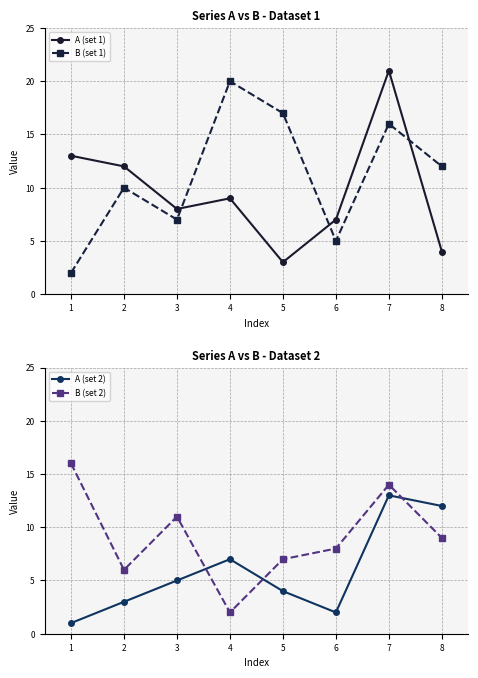

Rank the categories by A (set 1) value from lowest to highest.

5, 8, 6, 3, 4, 2, 1, 7